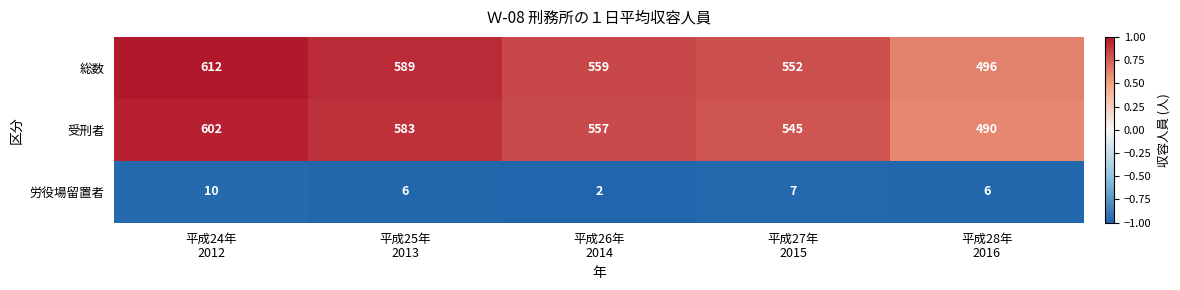

Which series has the widest spread of values?

総数